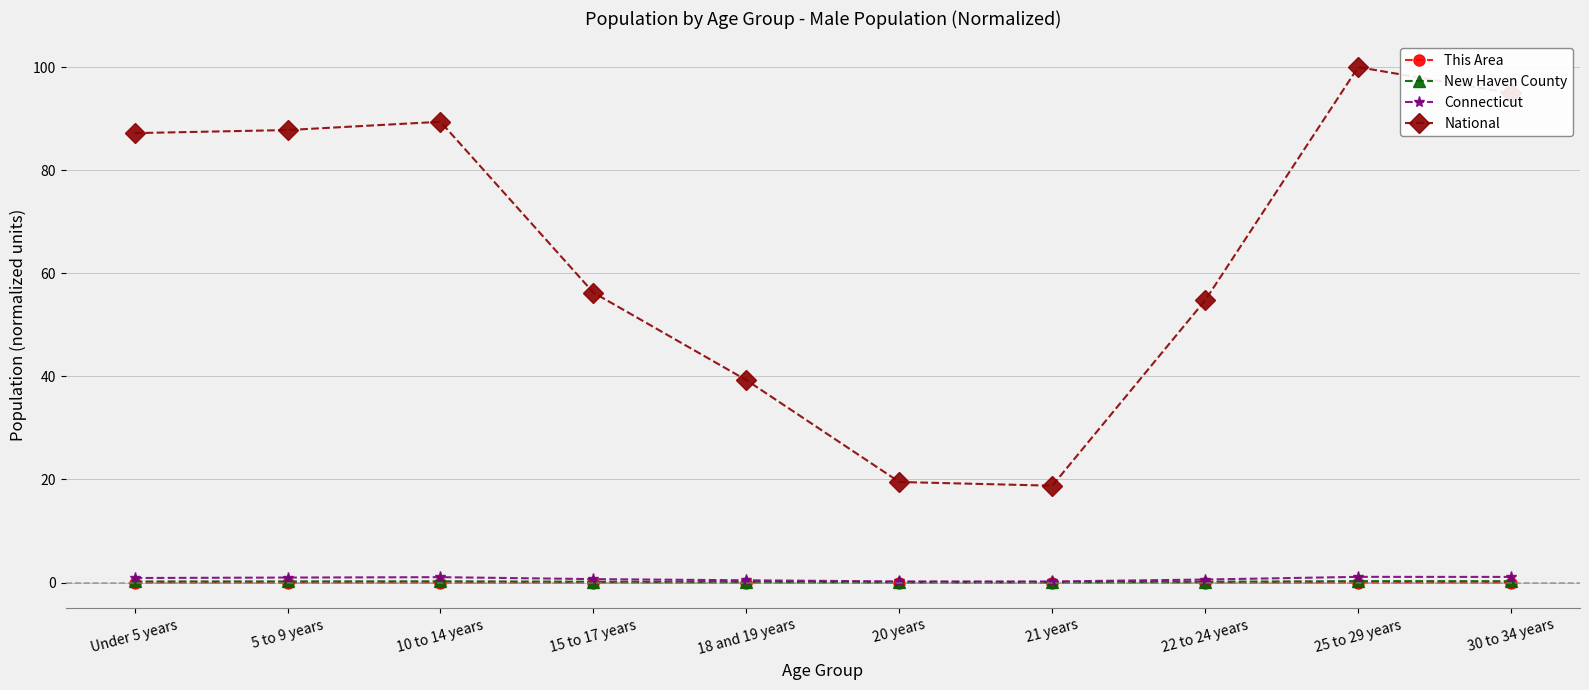

Is the value of Connecticut at 21 years greater than the value of National at 18 and 19 years?

No